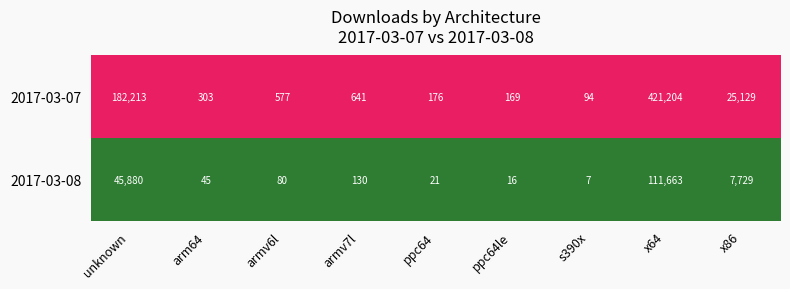

What is the total value across all series at arm64?

348